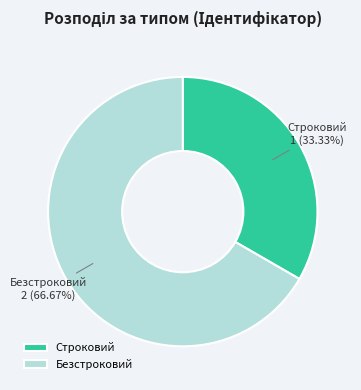

How many slices are in this pie chart?

2